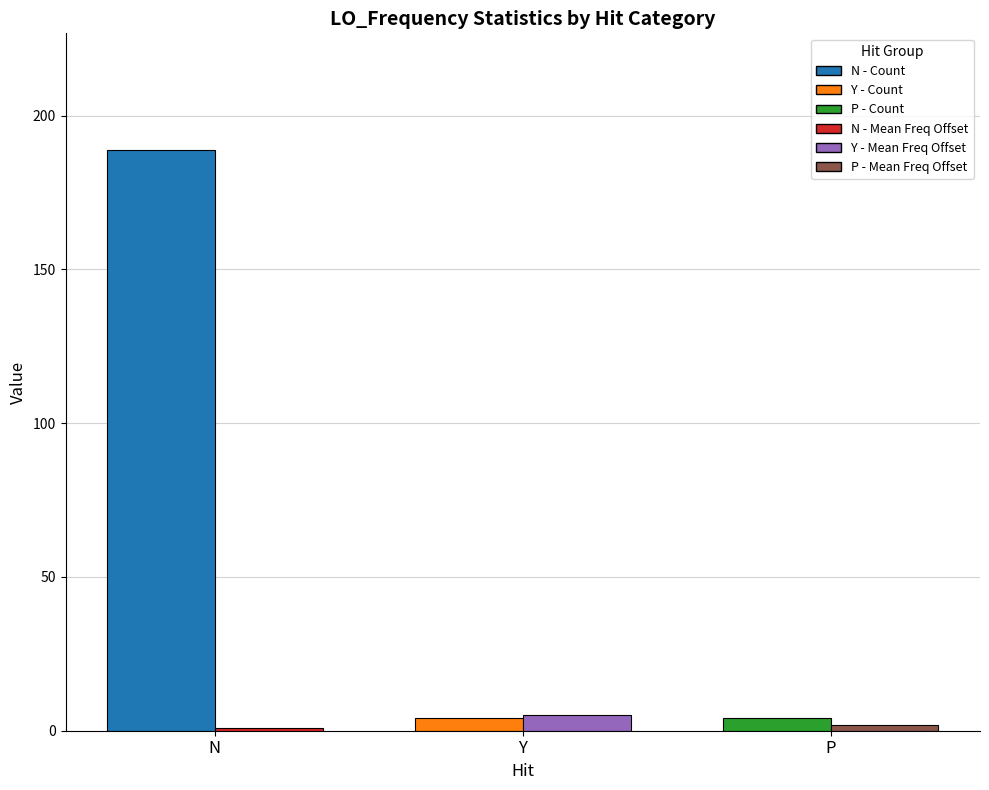

What position from the right is N?

3